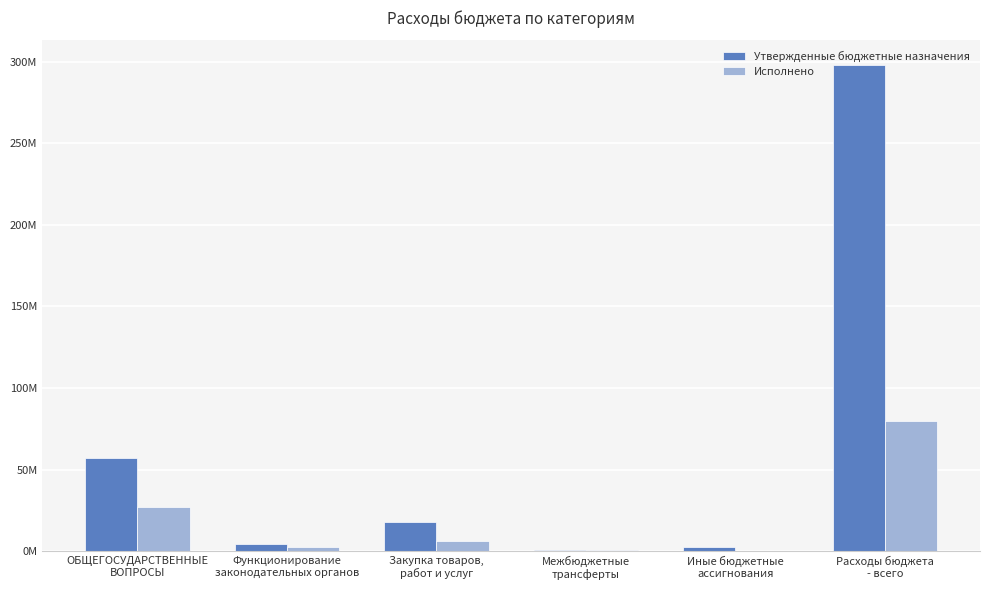

Reading left to right, list all the values displayed in this chart.

Утвержденные бюджетные назначения: 56967973.0	4200207.8	17752841.0	819080.0	2296723.1	298228640.1
Исполнено: 27064196.6	2498247.1	6405534.3	497135.0	73930.7	79873340.4